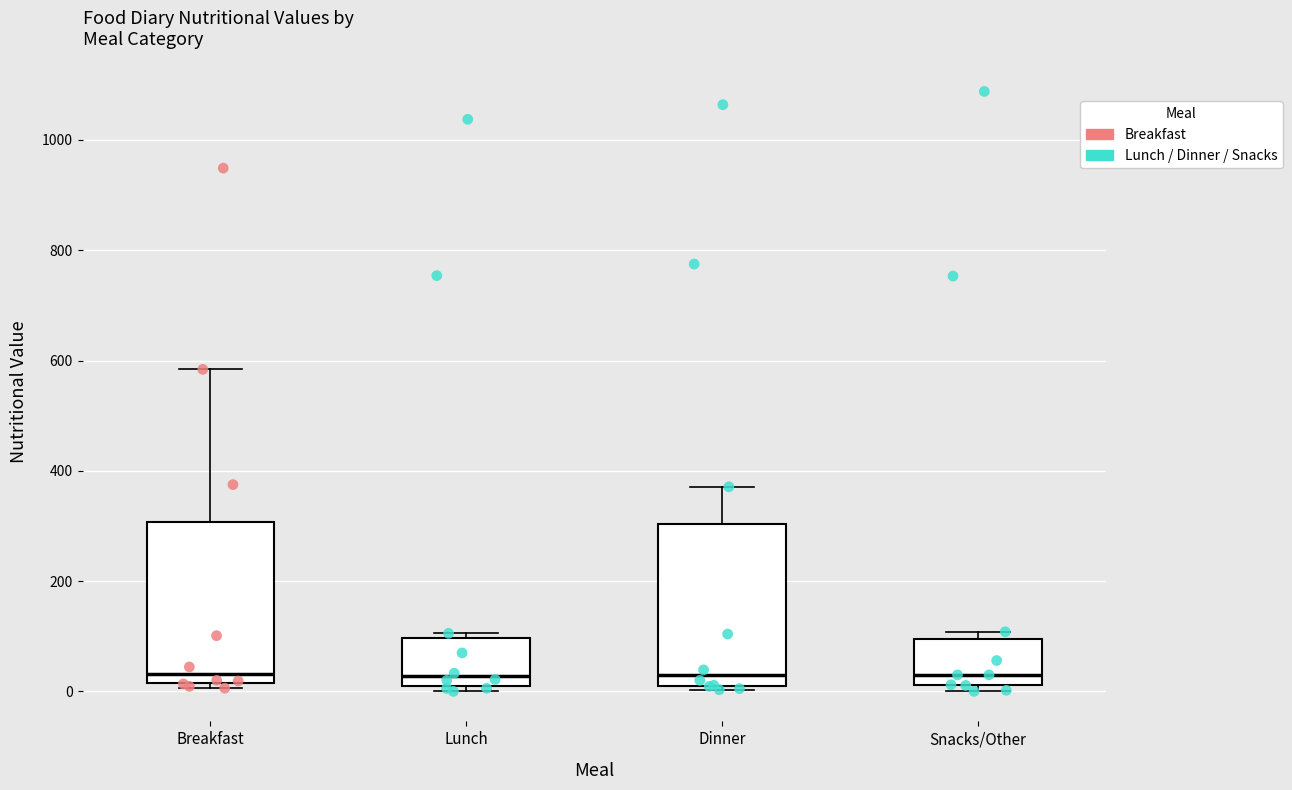

Reading left to right, read every box against the y-axis: the position of its median line, the range the box covers, and the ends of its whiskers. The values are not printed on the chart, so give them approximately, as read against the axis.

Breakfast: median 40, box 20 to 300, whiskers 0 to 580
Lunch: median 20, box 0 to 100, whiskers 0 (just below the box's lower edge) to 100 (just above the box's upper edge)
Dinner: median 20, box 0 to 300, whiskers 0 (just below the box's lower edge) to 380
Snacks/Other: median 40, box 20 to 100, whiskers 0 to 100 (just above the box's upper edge)